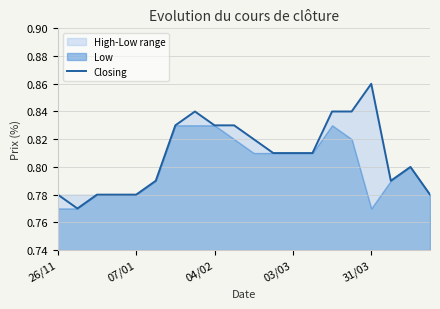

At which category does the chart reach its peak across all series?

31/03